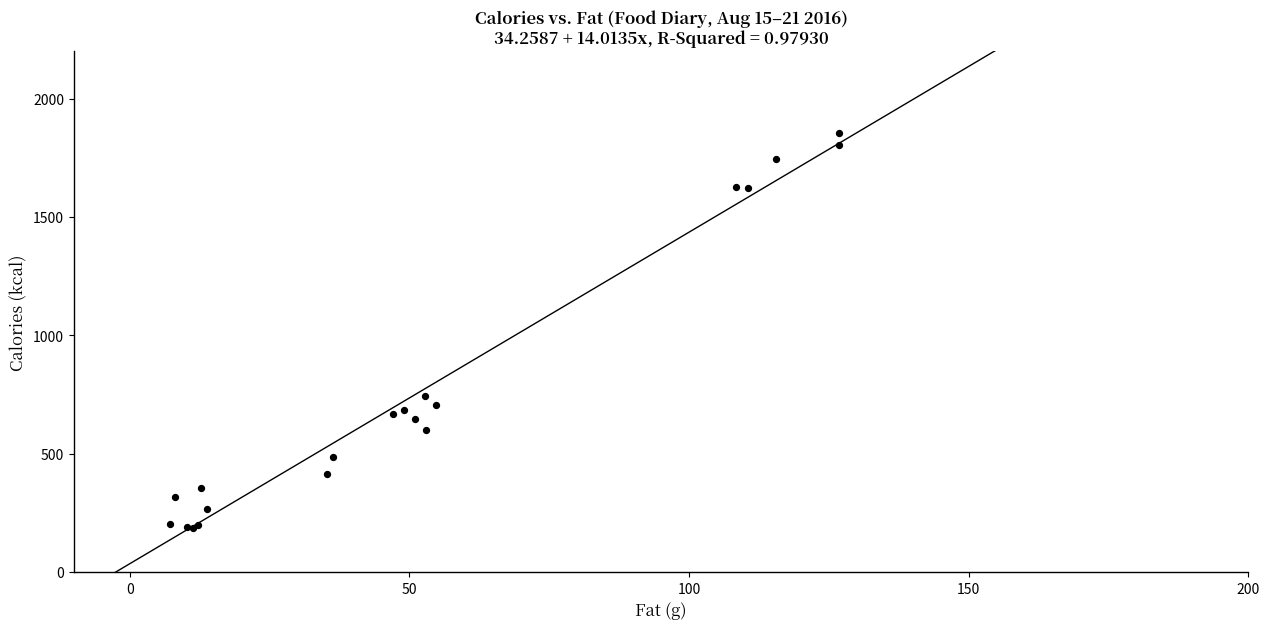

What Y value in the scatter plot is closest to 1020?

742